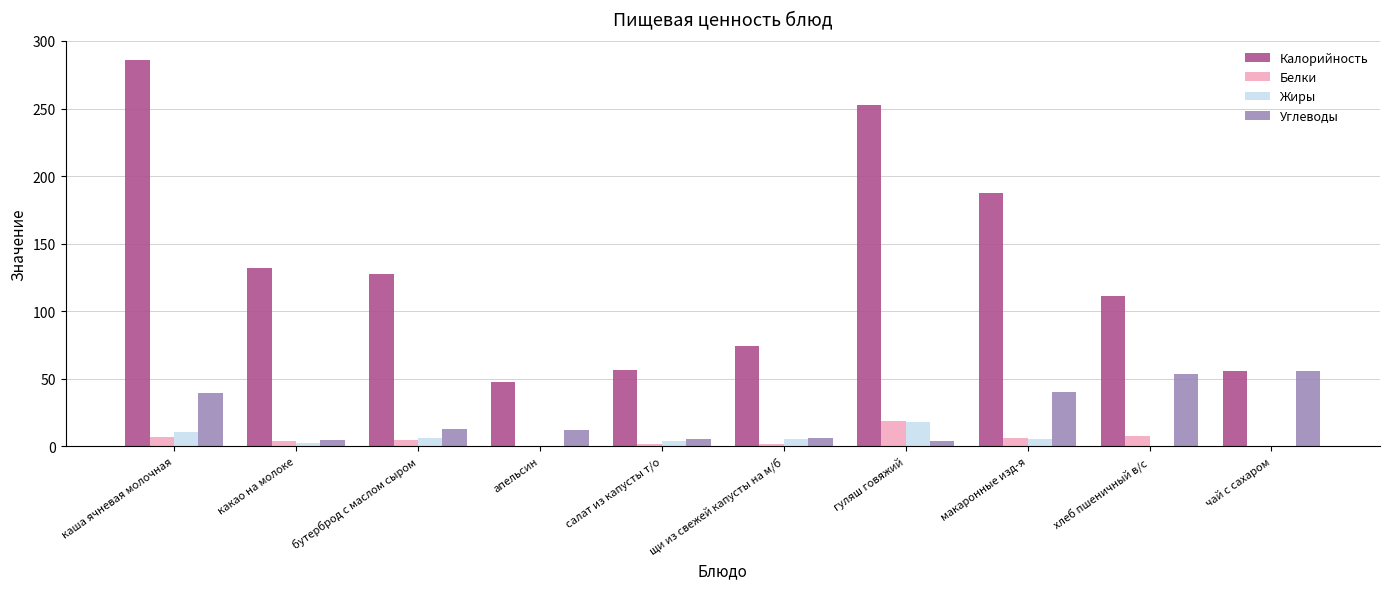

What is the sum of all Жиры values?

53.3